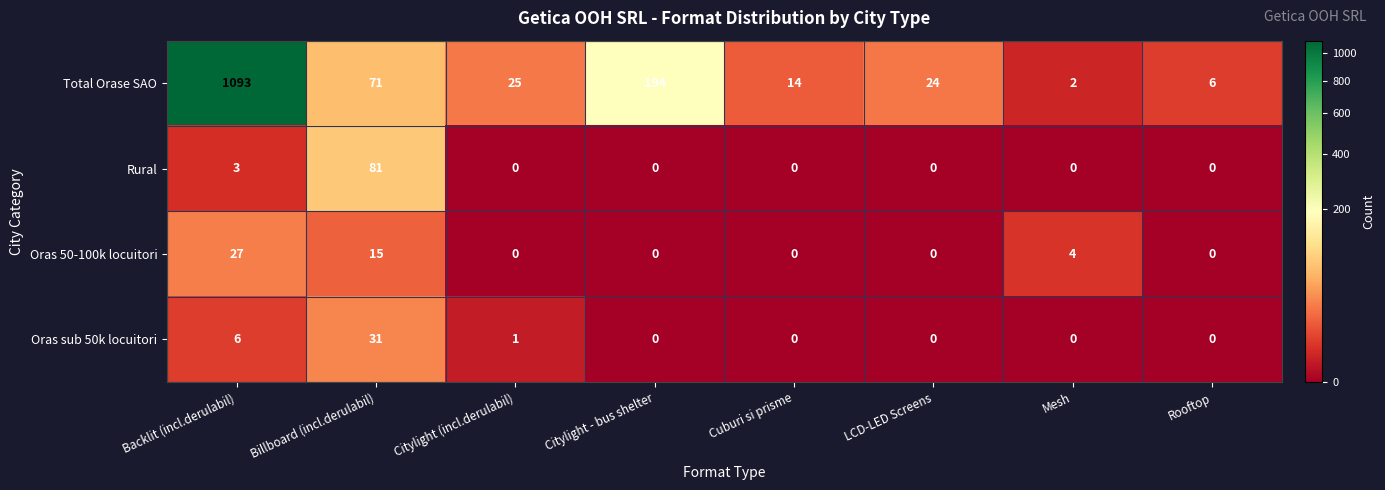

What is the approximate value of Total Orase SAO at Backlit (incl.derulabil), to the nearest 10?

1090